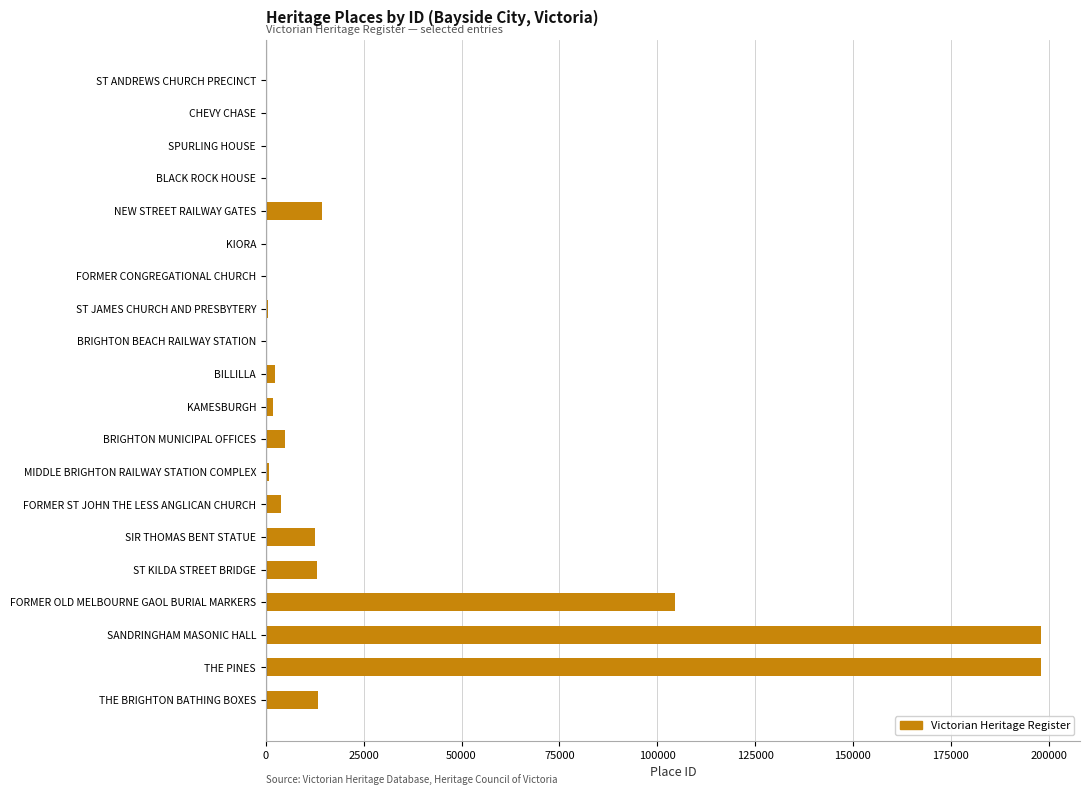

What is the maximum value shown in the chart?

198127